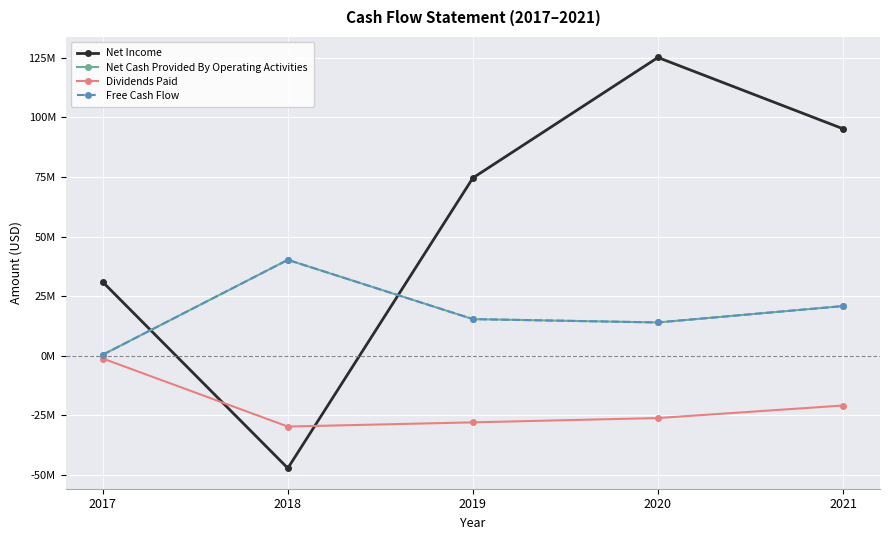

What is the value of the Net Cash Provided By Operating Activities point at the 5th from the left?

20867740